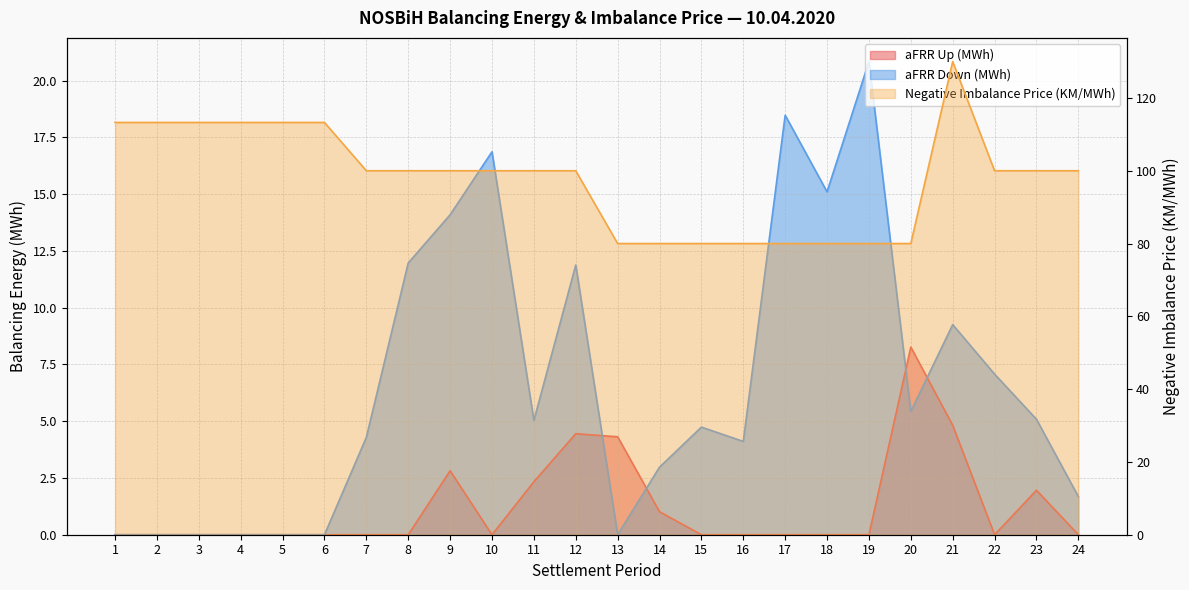

True or false: Negative Imbalance Price (KM/MWh) has a value of 100.0 at 8.

True